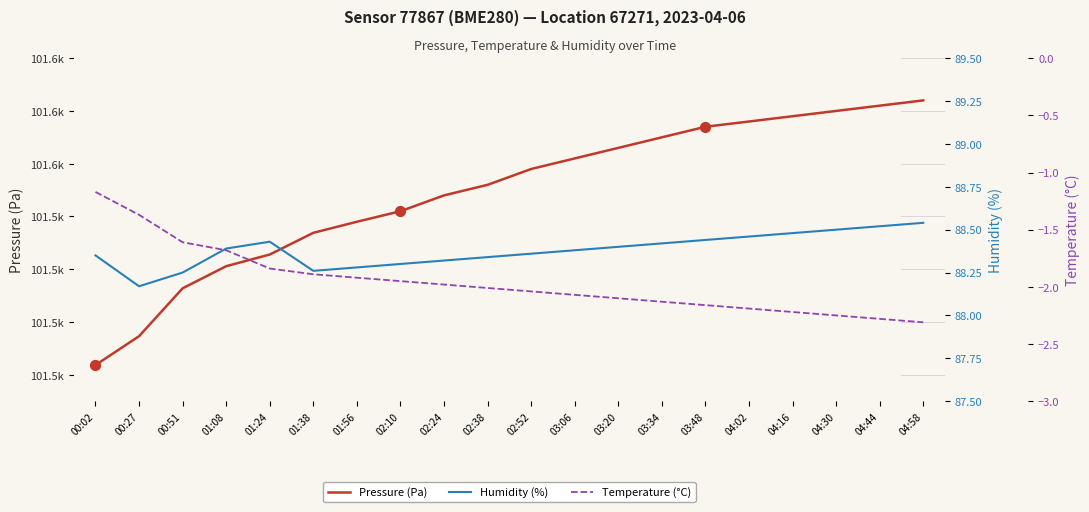

Which series has the largest total across all categories?

Pressure (Pa)